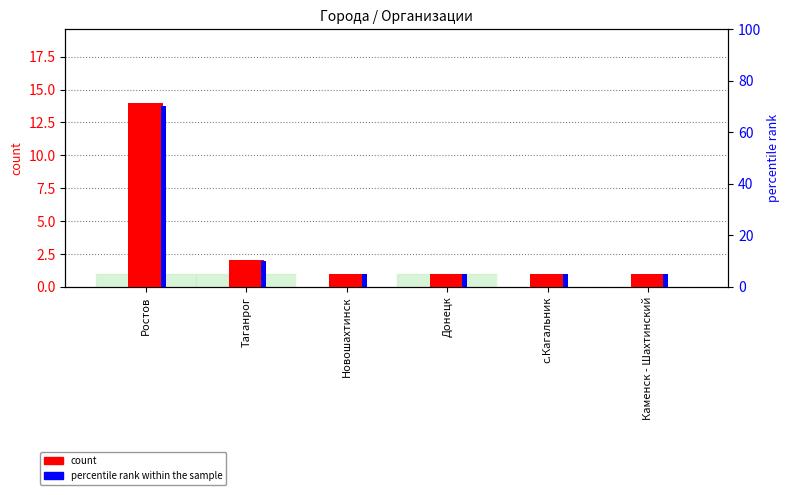

How many data points does each series have?

6